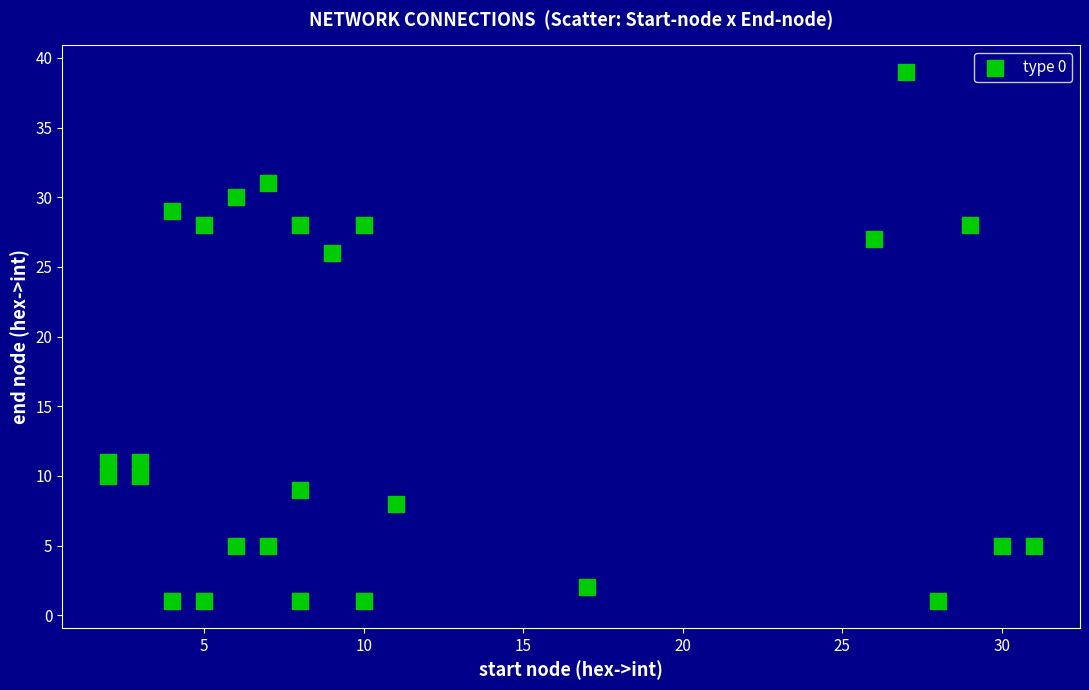

What Y value in the scatter plot is closest to 20?

26